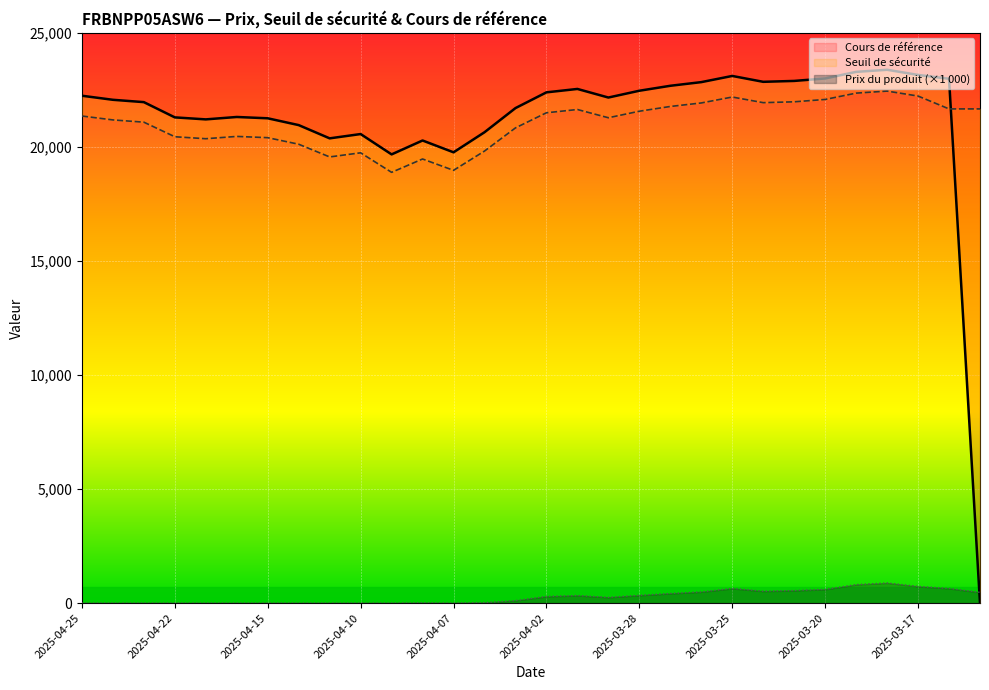

True or false: Cours de référence has more than 2 interior local peaks.

True